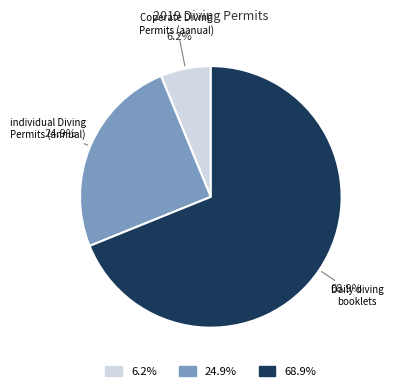

To the nearest percent, what is the difference between the Coperate Diving Permits (aanual) and individual Diving Permits (annual) slice percentages?

19%